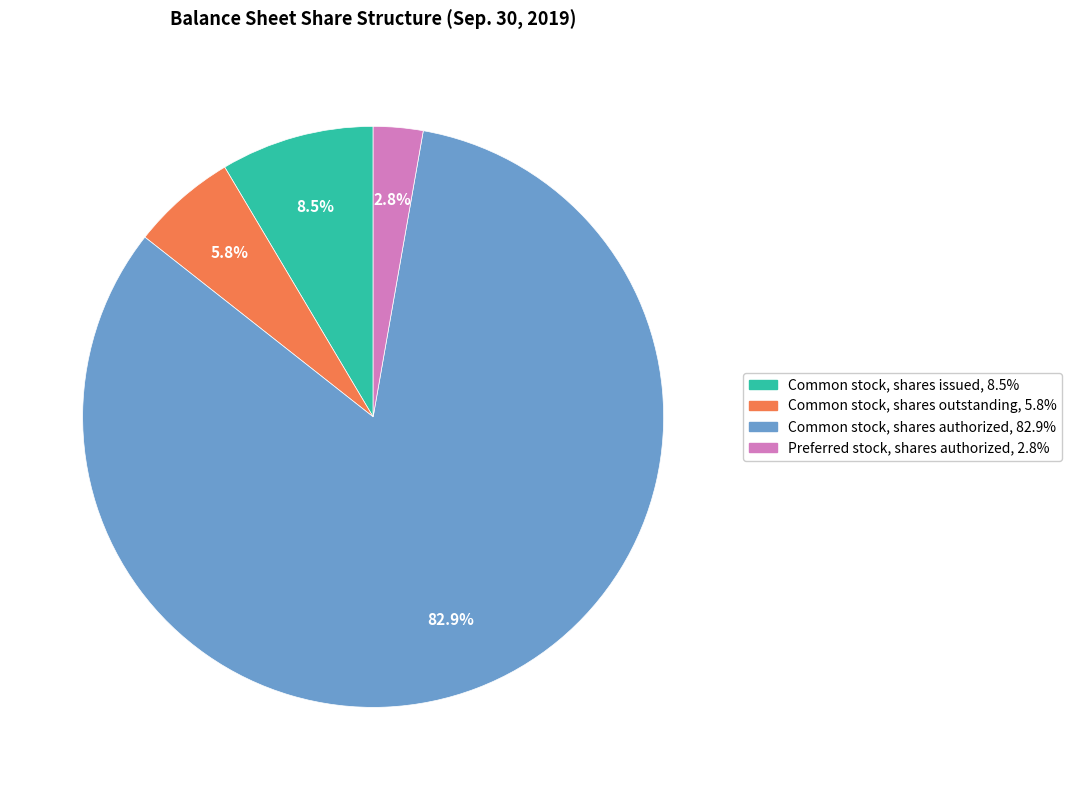

To the nearest percent, what percentage of the pie is Common stock, shares outstanding?

6%